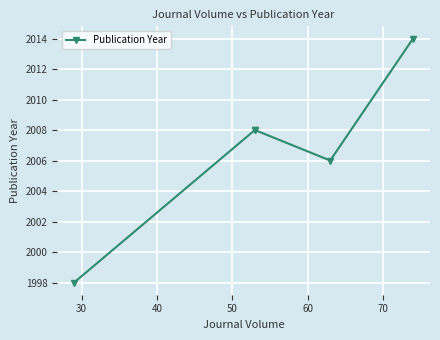

Does the chart display data point markers on the line(s)?

Yes